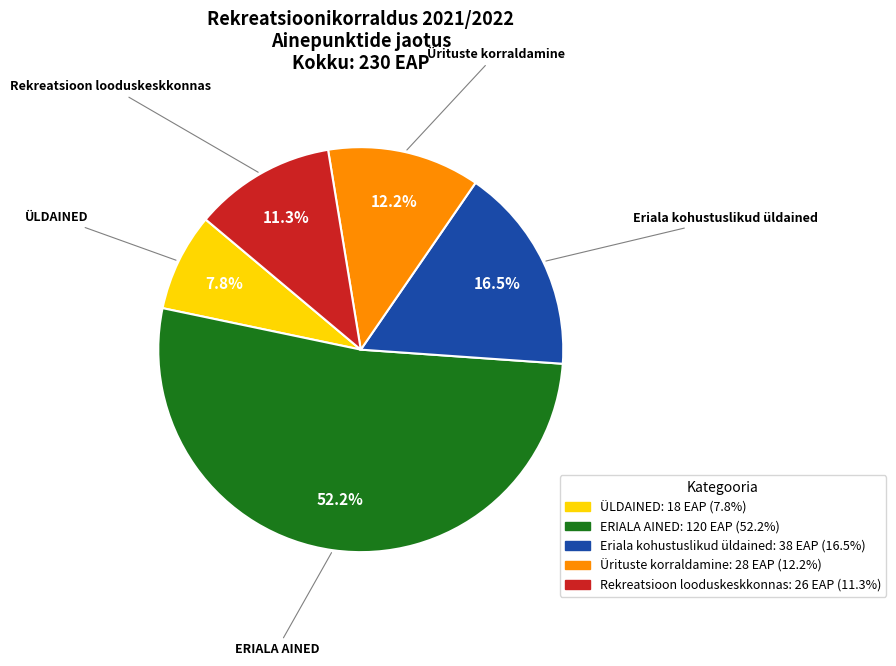

To the nearest percent, what percentage of the pie is Ürituste korraldamine?

12%